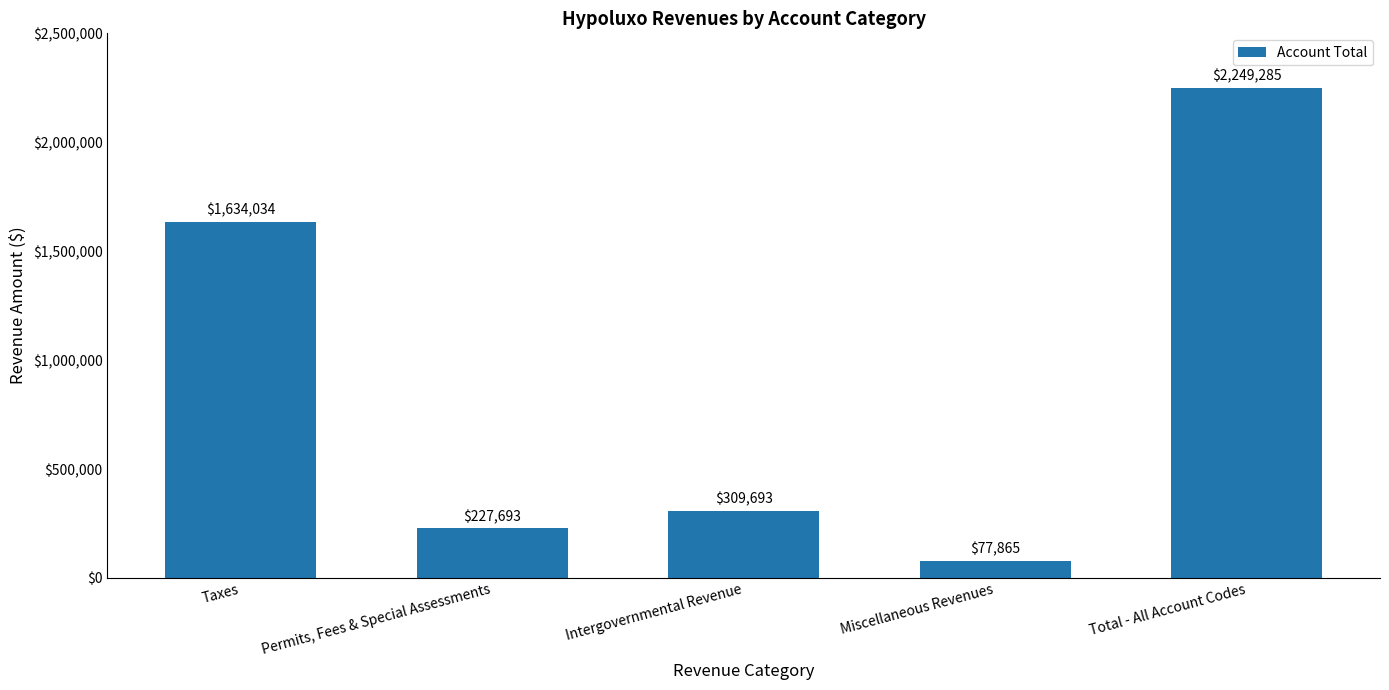

Reading left to right, list all the values displayed in this chart.

1634034	227693	309693	77865	2249285